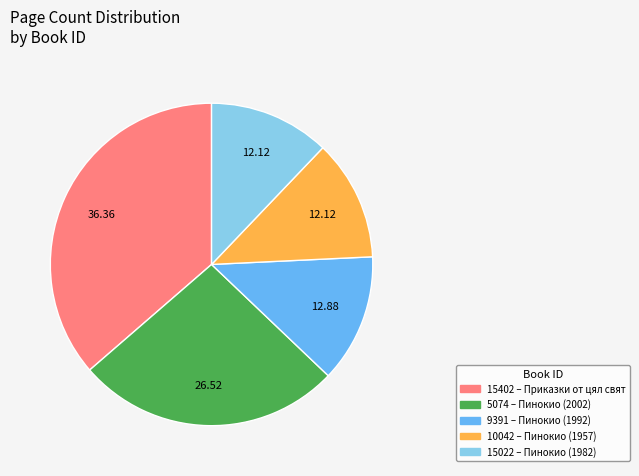

What is the ratio of the value at 10042 – Пинокио (1957) to the value at 9391 – Пинокио (1992)?

0.9